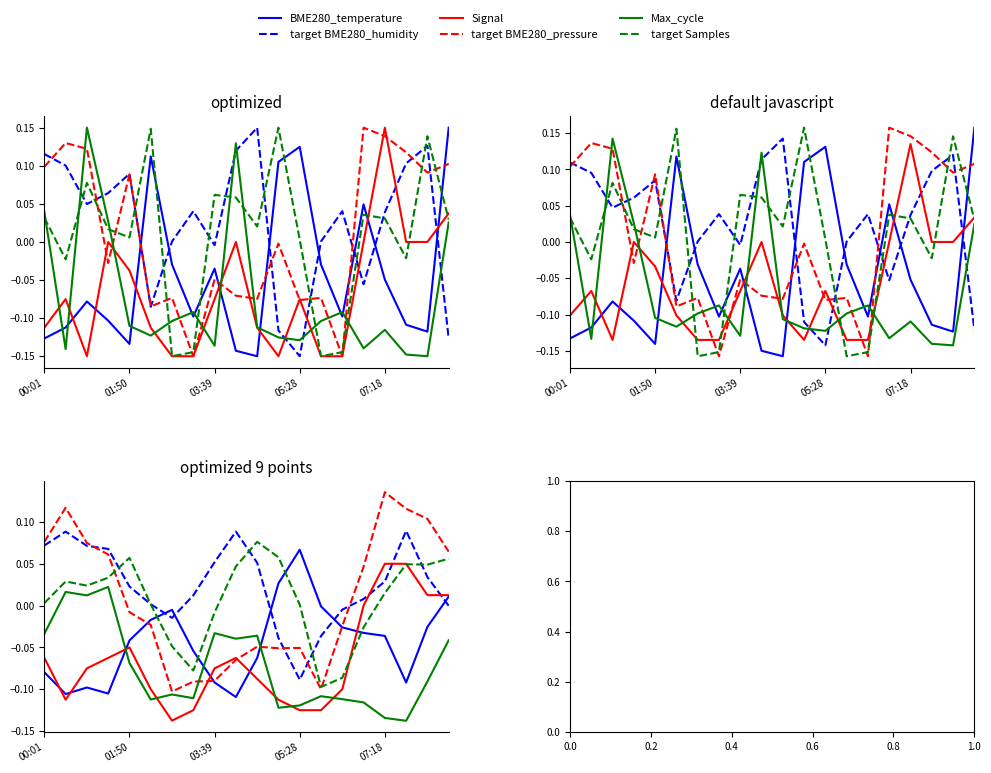

What position from the right is 11?

9